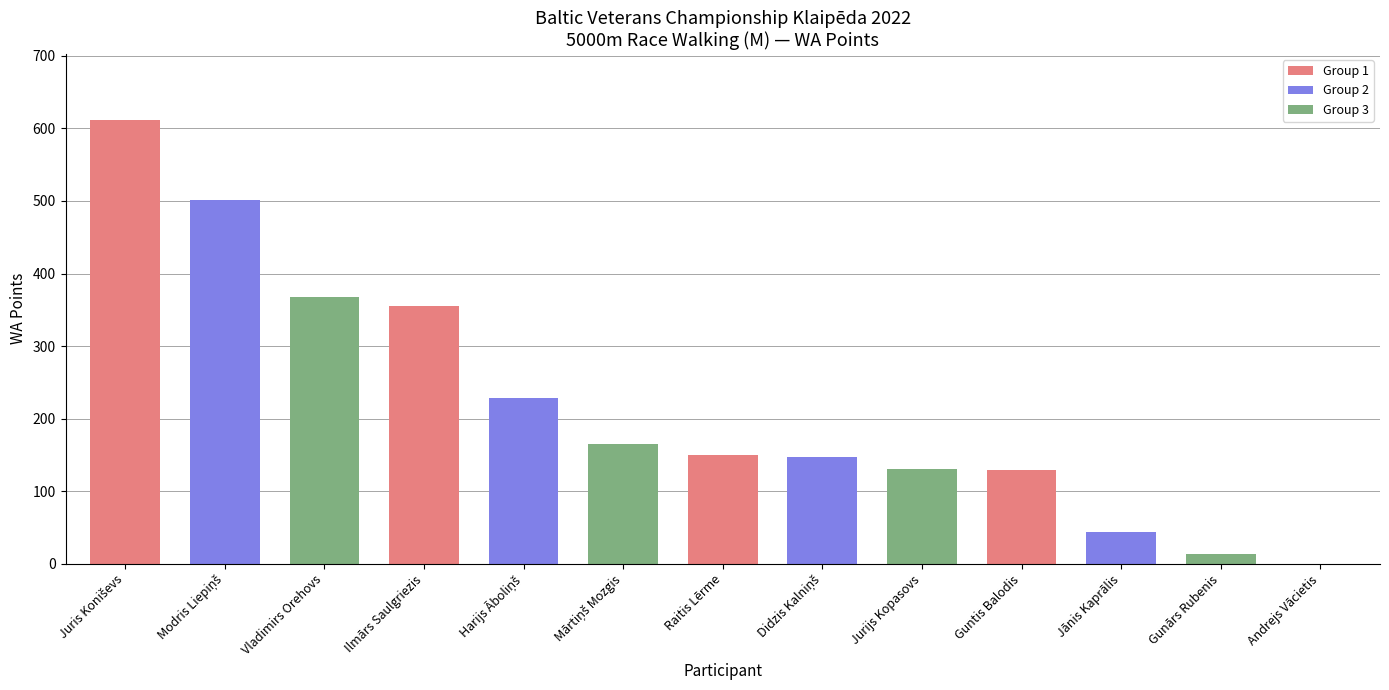

The value at Vladimirs Orehovs is 146. True or false?

False